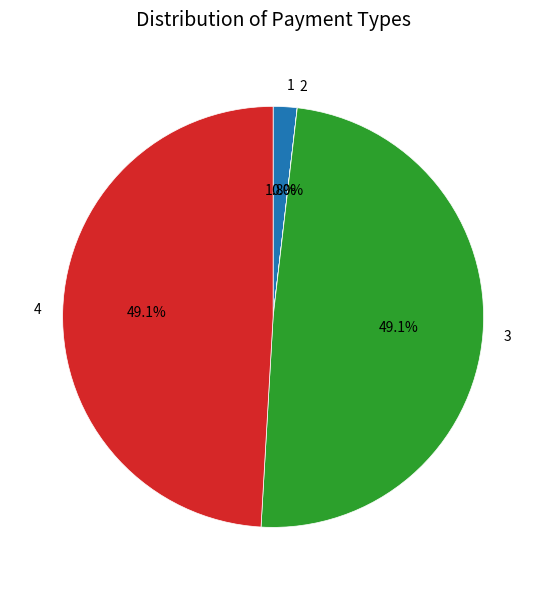

Combined, do 1 and 4 account for over 50%?

Yes